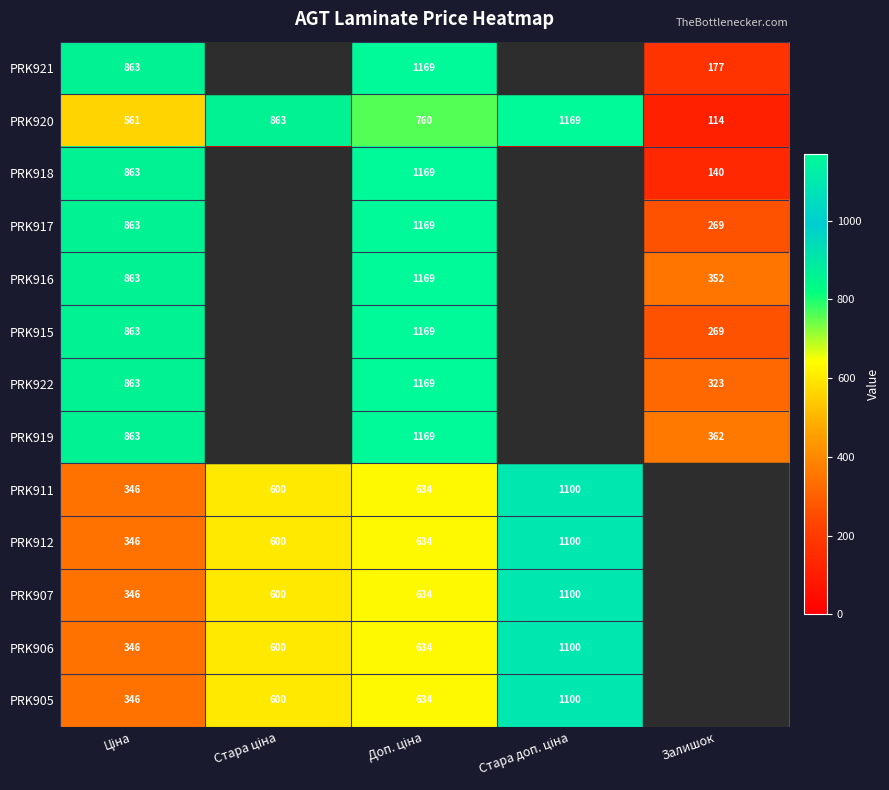

What is the difference between the PRK922 values at Стара доп. ціна and Залишок?

323.0